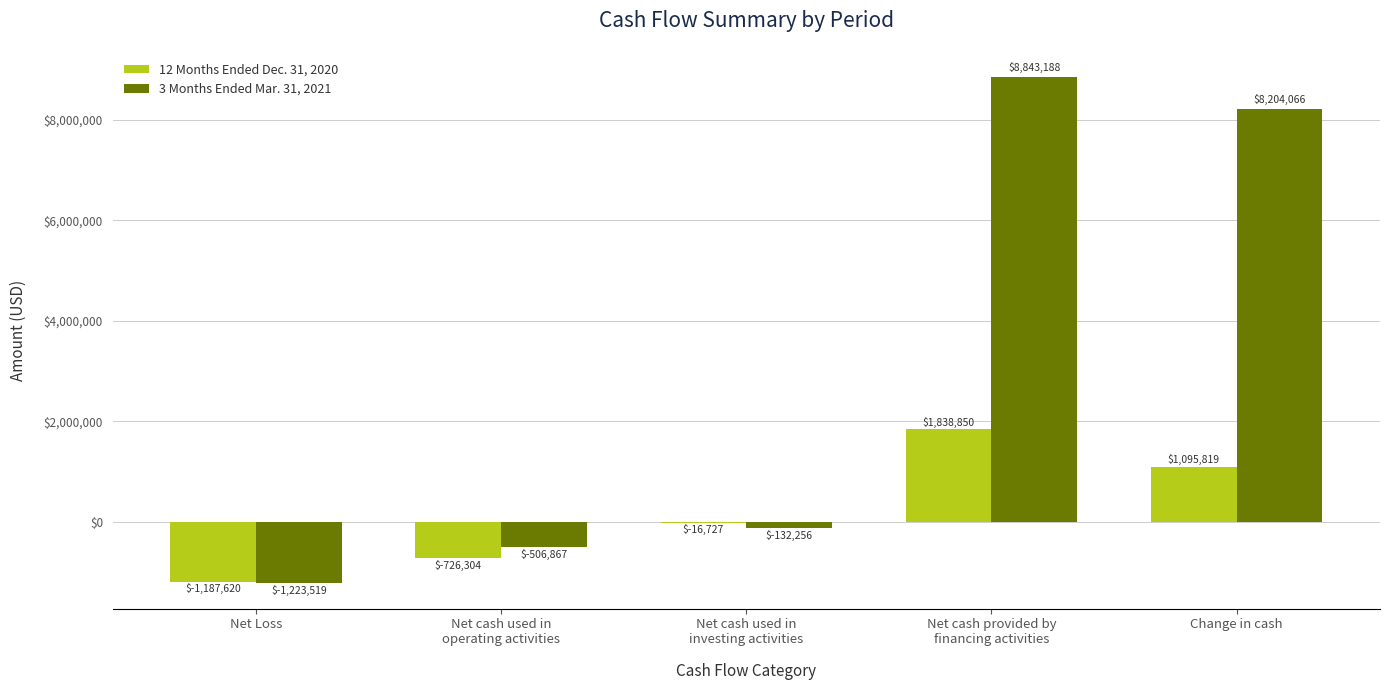

Are the bars horizontal?

No